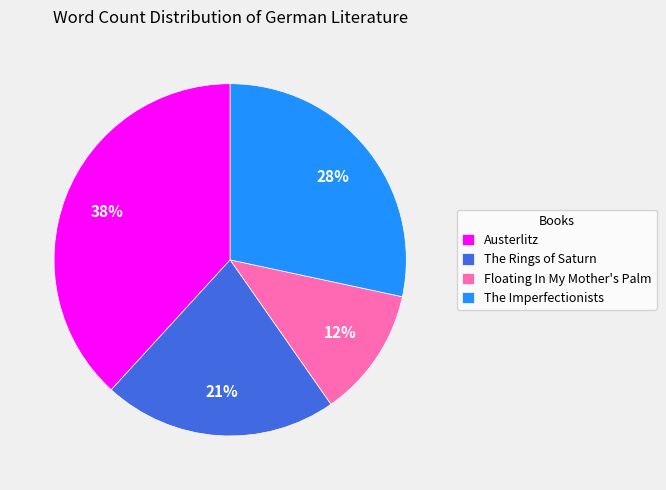

The Floating In My Mother's Palm slice represents 12% of the pie. True or false?

True